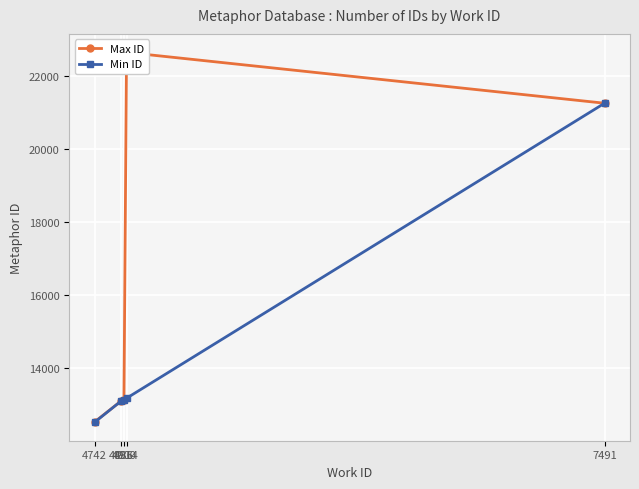

How many categories are shown in the chart?

5